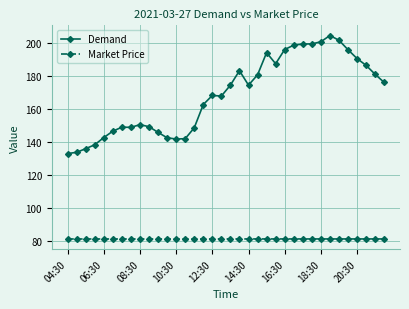

What is the value of the Demand point at the 34th from the left?

186.3